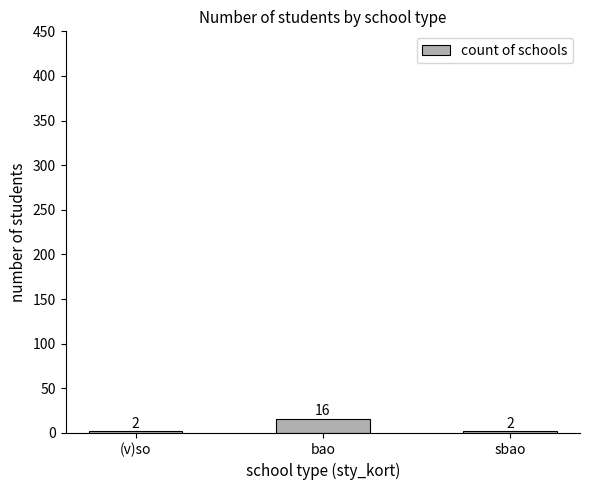

What is the difference between the values at bao and (v)so?

14